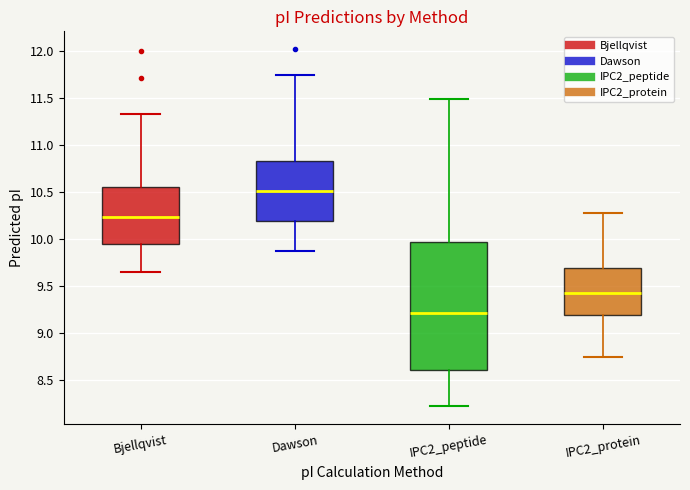

Comparing the boxes themselves (not the whiskers), which one is the tallest?

IPC2_peptide